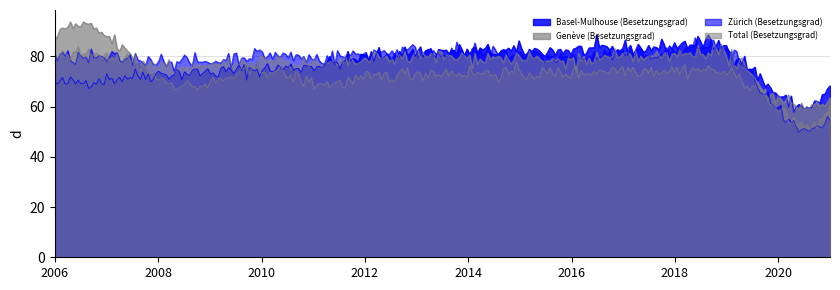

List the series in order of their peak value, highest first.

Genève (Besetzungsgrad), Basel-Mulhouse (Besetzungsgrad), Zürich (Besetzungsgrad), Total (Besetzungsgrad)